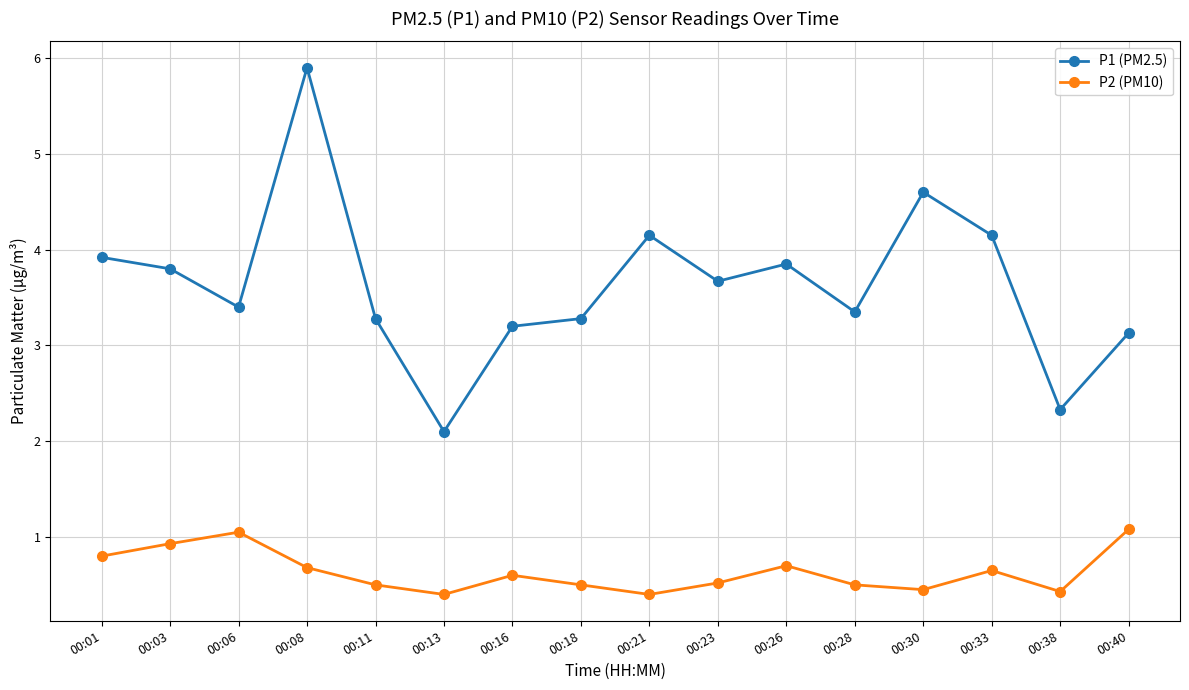

True or false: P1 (PM2.5) has a value of 2.1 at 00:13.

True